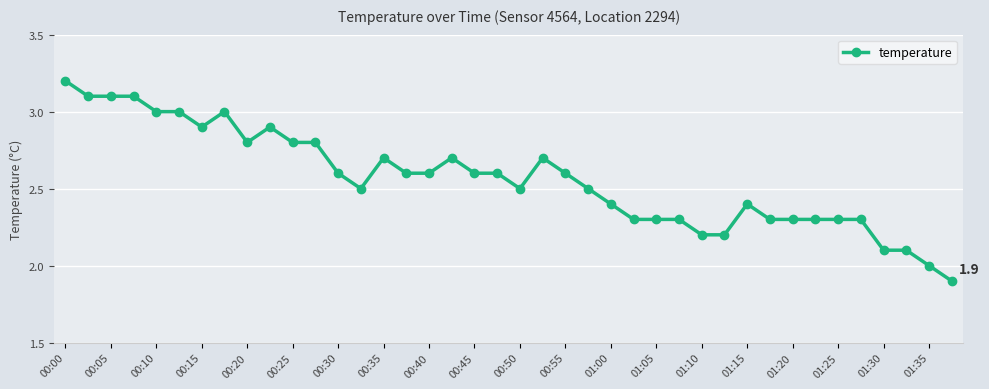

What is the greatest value displayed?

3.2